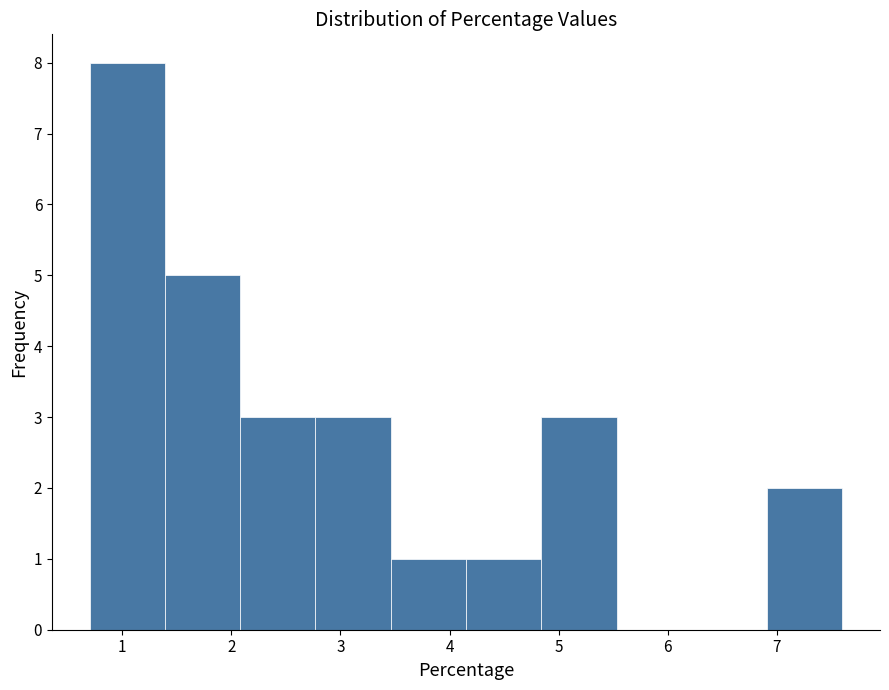

How tall is the bar that spans 6.91 to 7.60 on the x-axis? Neither the bar edges nor the heights are printed on the chart, so give them approximately, as read against the axes.

2